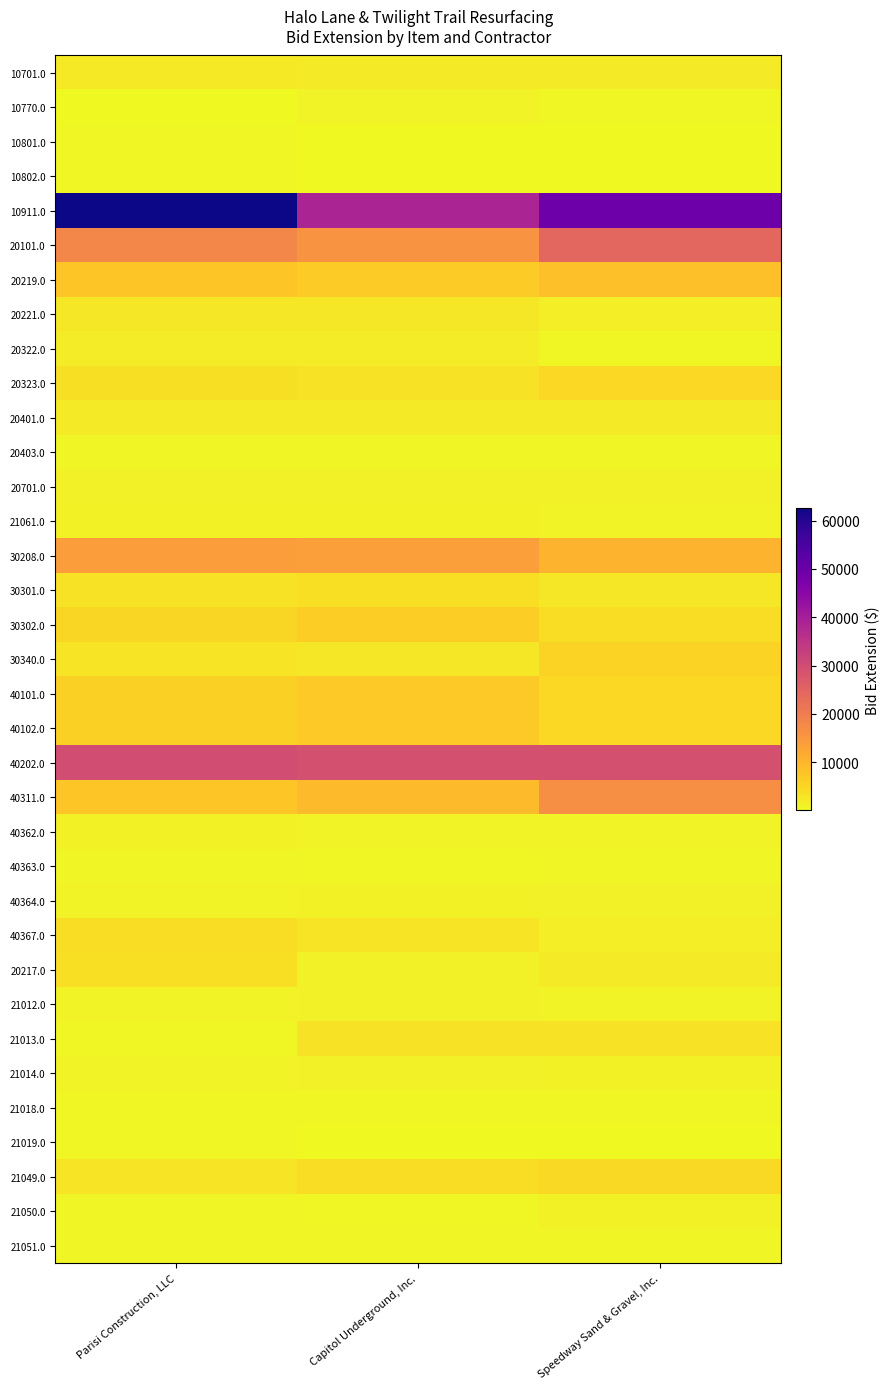

At Speedway Sand & Gravel, Inc., list the series in order from largest to smallest.

10911.0, 40202.0, 20101.0, 40311.0, 30208.0, 20219.0, 30340.0, 40101.0, 40102.0, 20323.0, 21049.0, 30302.0, 21013.0, 30301.0, 10701.0, 20217.0, 20401.0, 40367.0, 20221.0, 20701.0, 40364.0, 21014.0, 21050.0, 21061.0, 40362.0, 21012.0, 21051.0, 40363.0, 20403.0, 21018.0, 20322.0, 10770.0, 21019.0, 10801.0, 10802.0